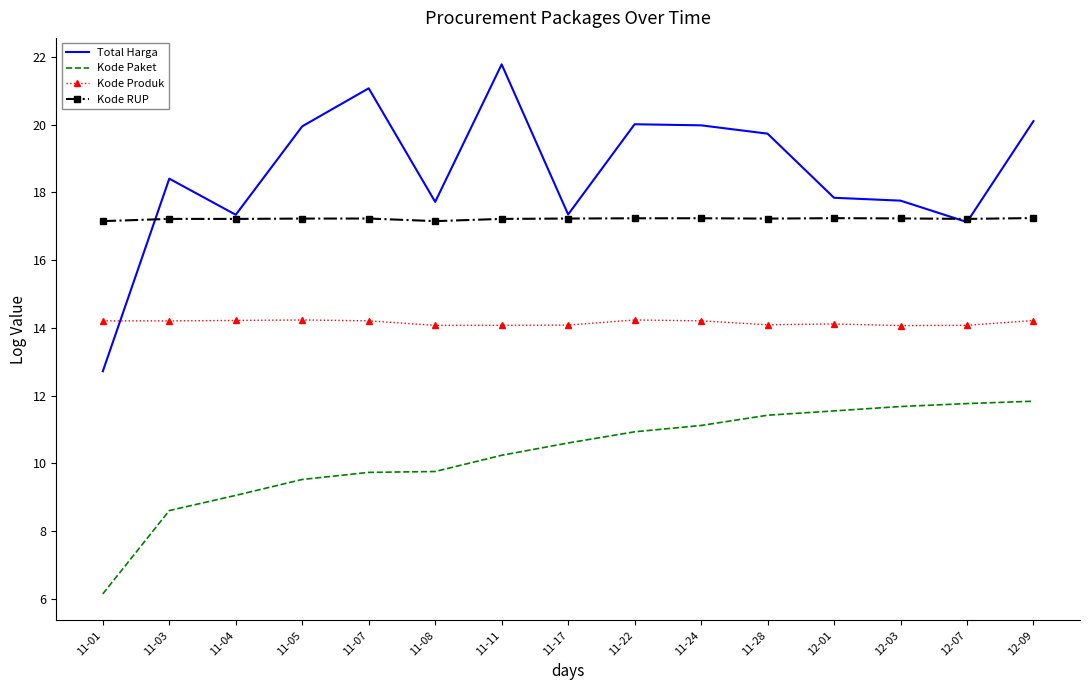

Which series has the largest total across all categories?

Total Harga